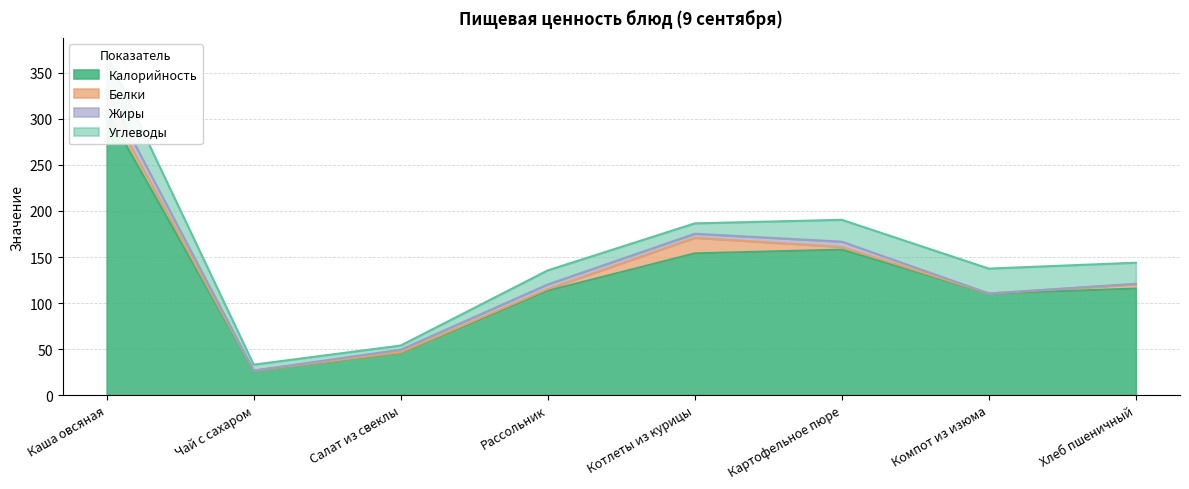

True or false: Жиры and Углеводы cross at least once.

False